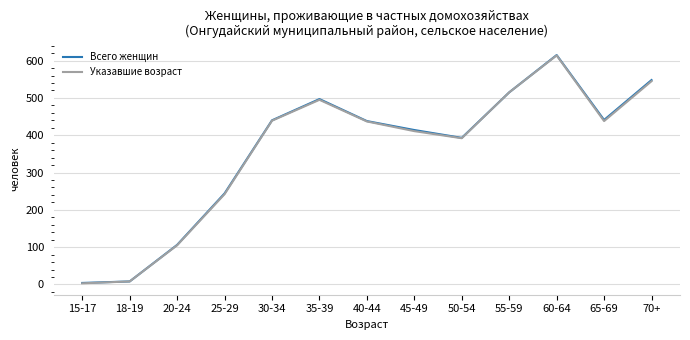

True or false: Указавшие возраст has more than 1 interior local peaks.

True